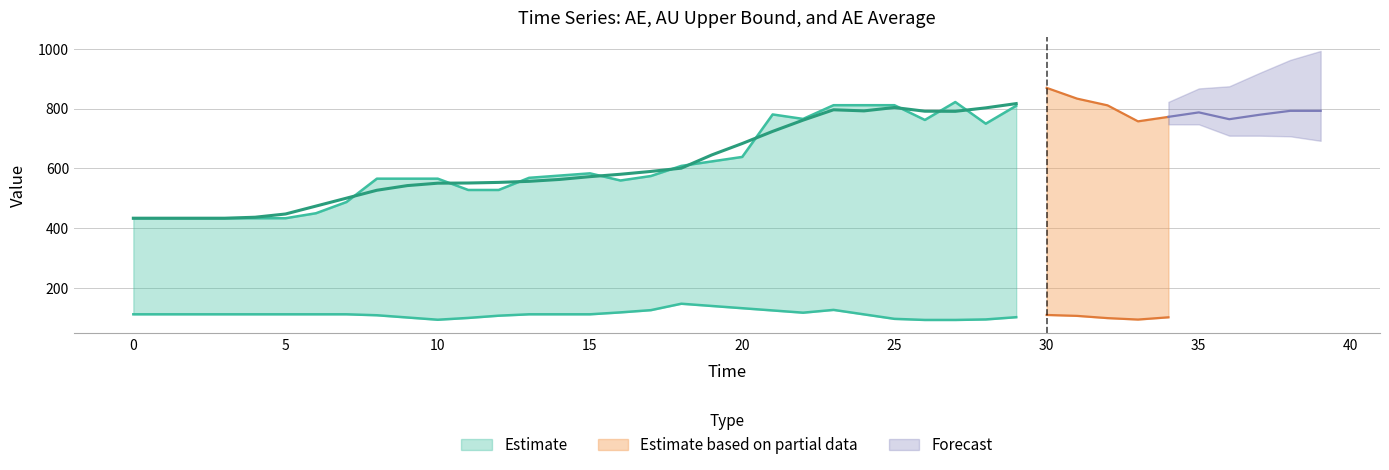

At which category is the sum across all series the highest?

30